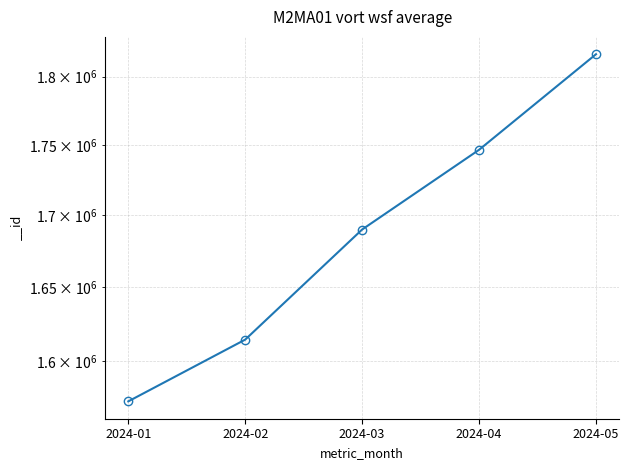

True or false: there are more than 1 points higher than both neighbors.

False